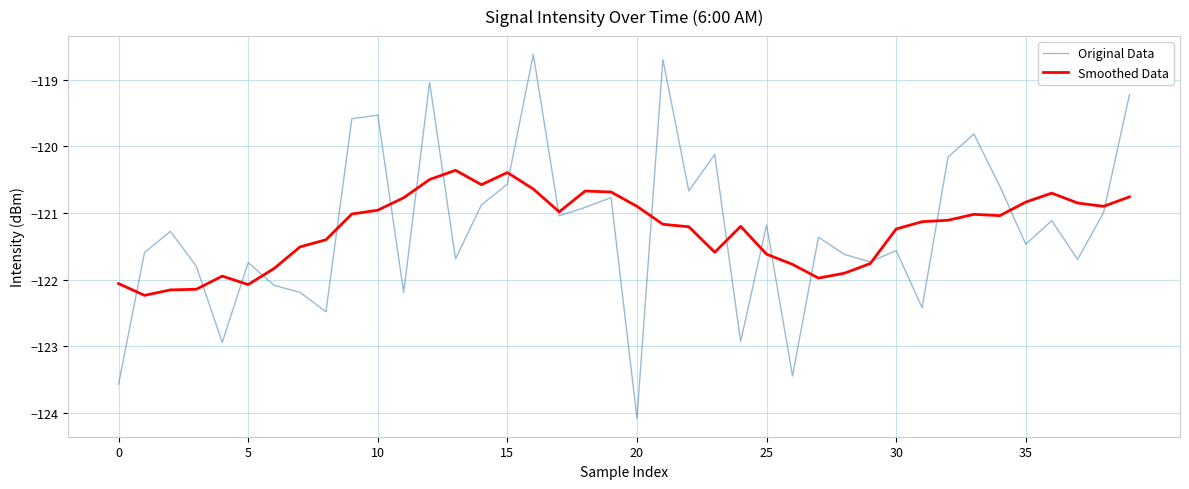

What are all the series names shown in the legend?

Original Data, Smoothed Data